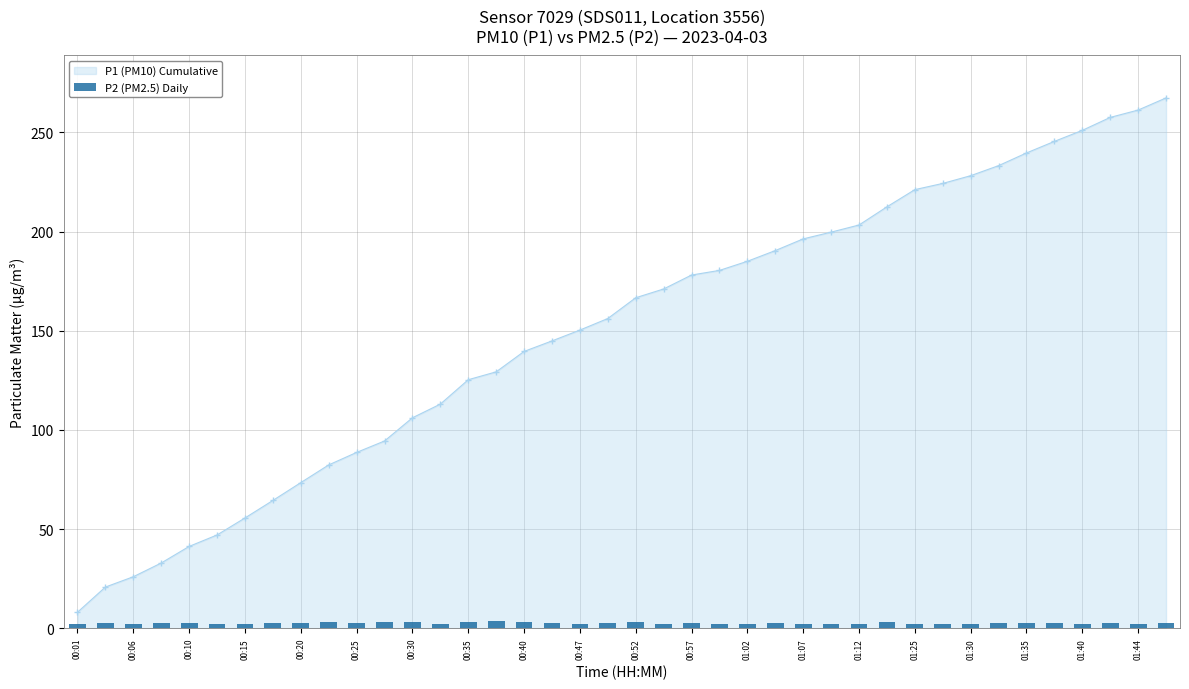

What is the minimum value shown in the chart?

1.9